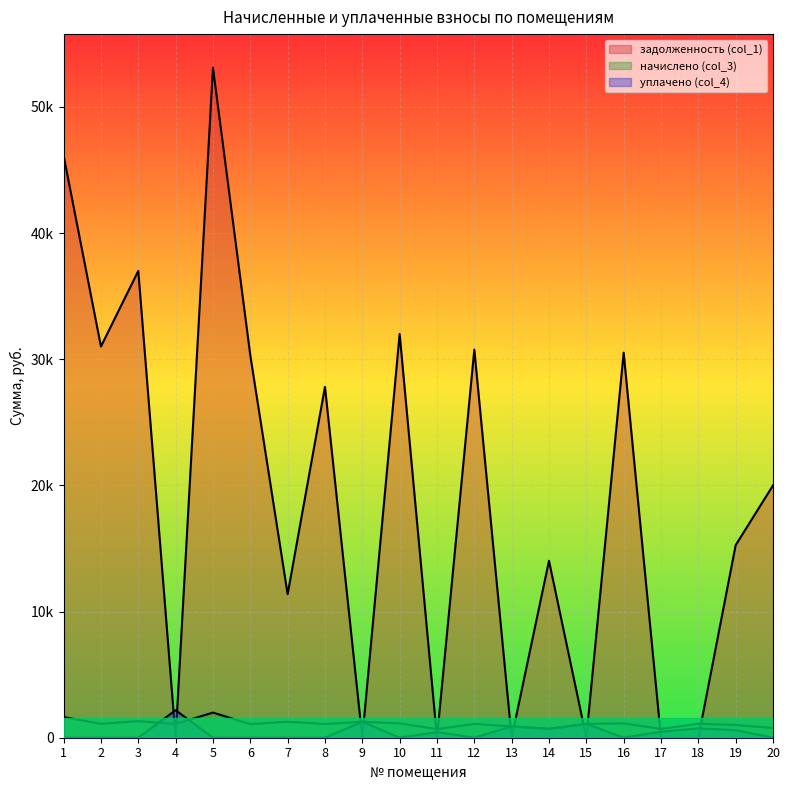

How many positive values does the задолженность (col_1) series have?

13